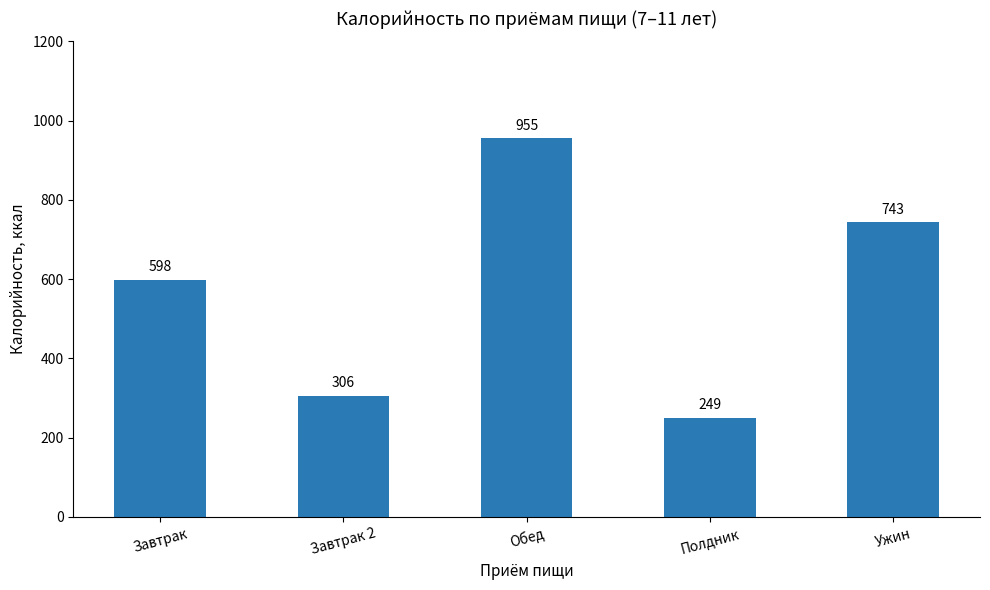

The value at Завтрак 2 is 449. True or false?

False